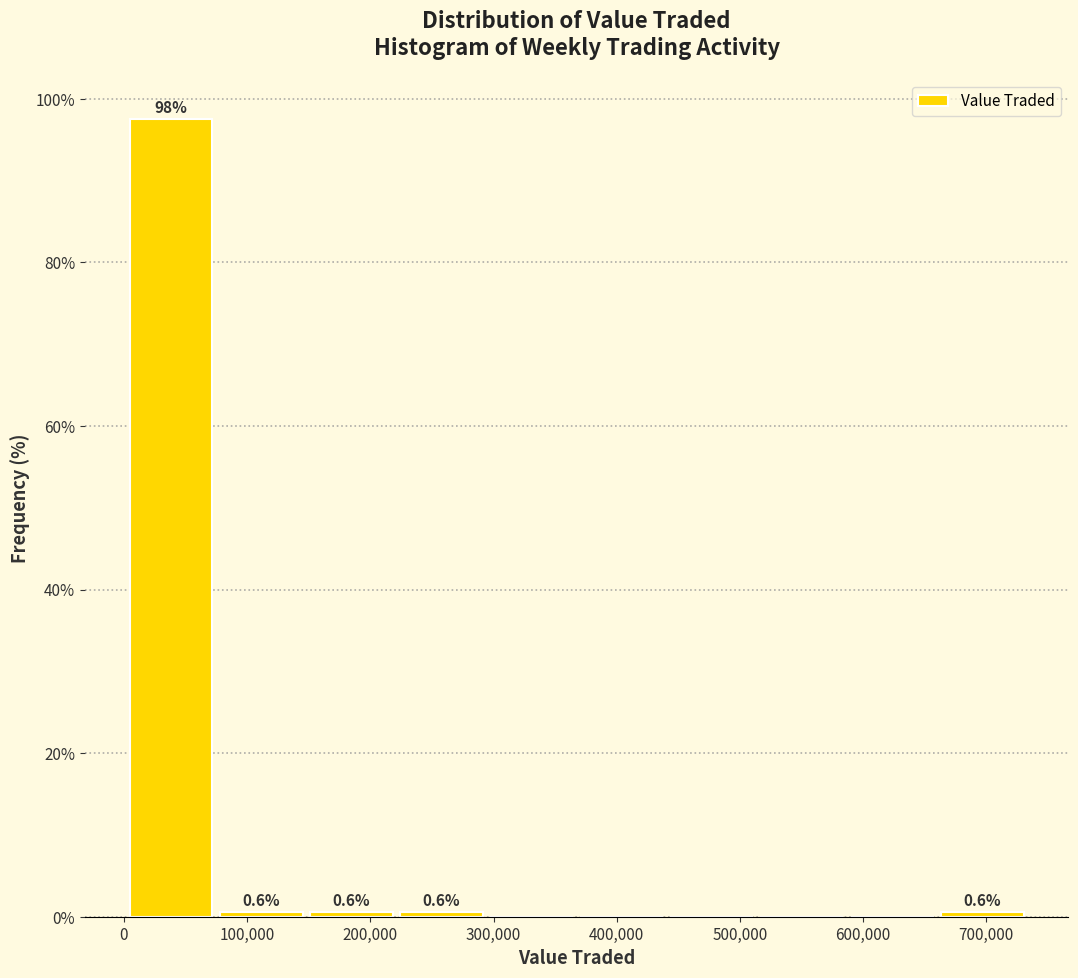

Over which range of the x-axis is the bar tallest?

0 to 70000